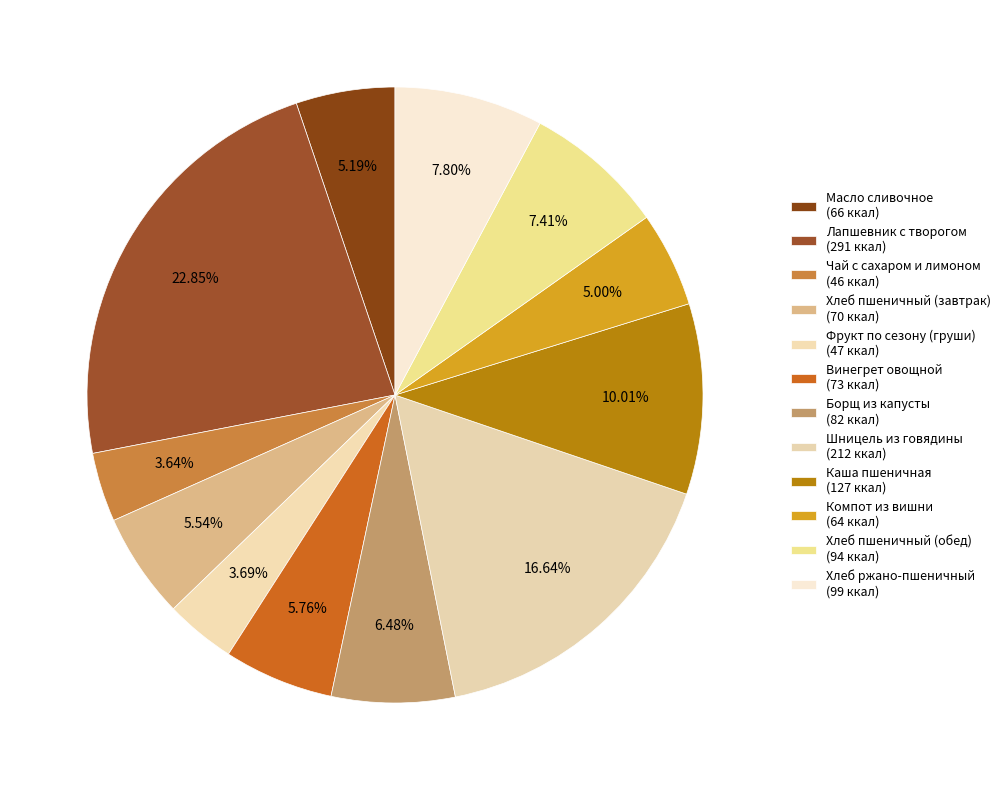

To the nearest percent, what portion does Компот из вишни represent?

5%